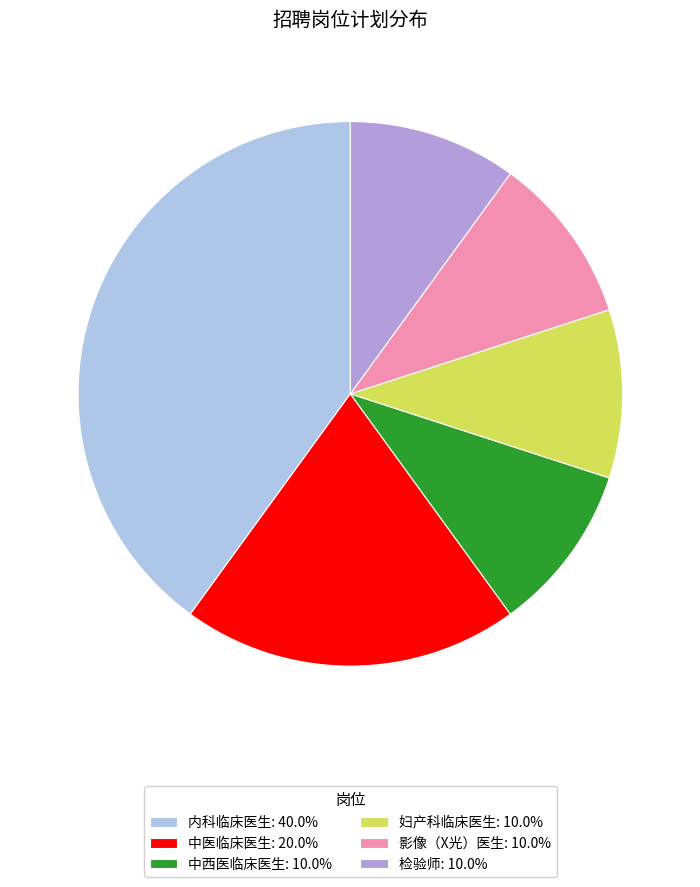

Is there a majority slice in this chart?

No